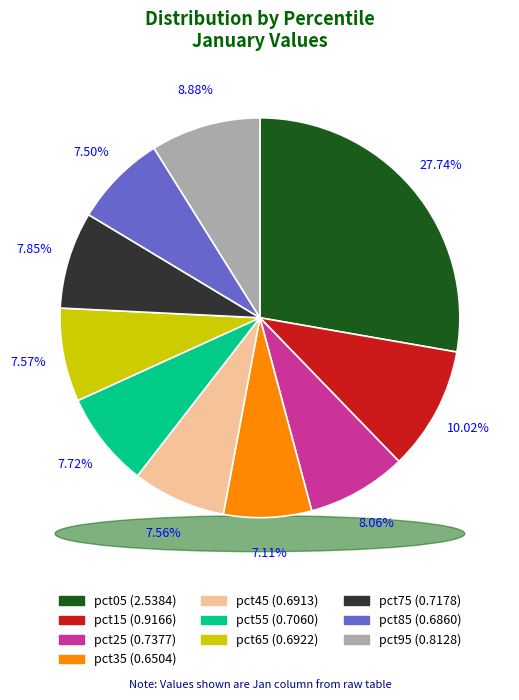

Is it true that pct45 is 8% of the pie?

True